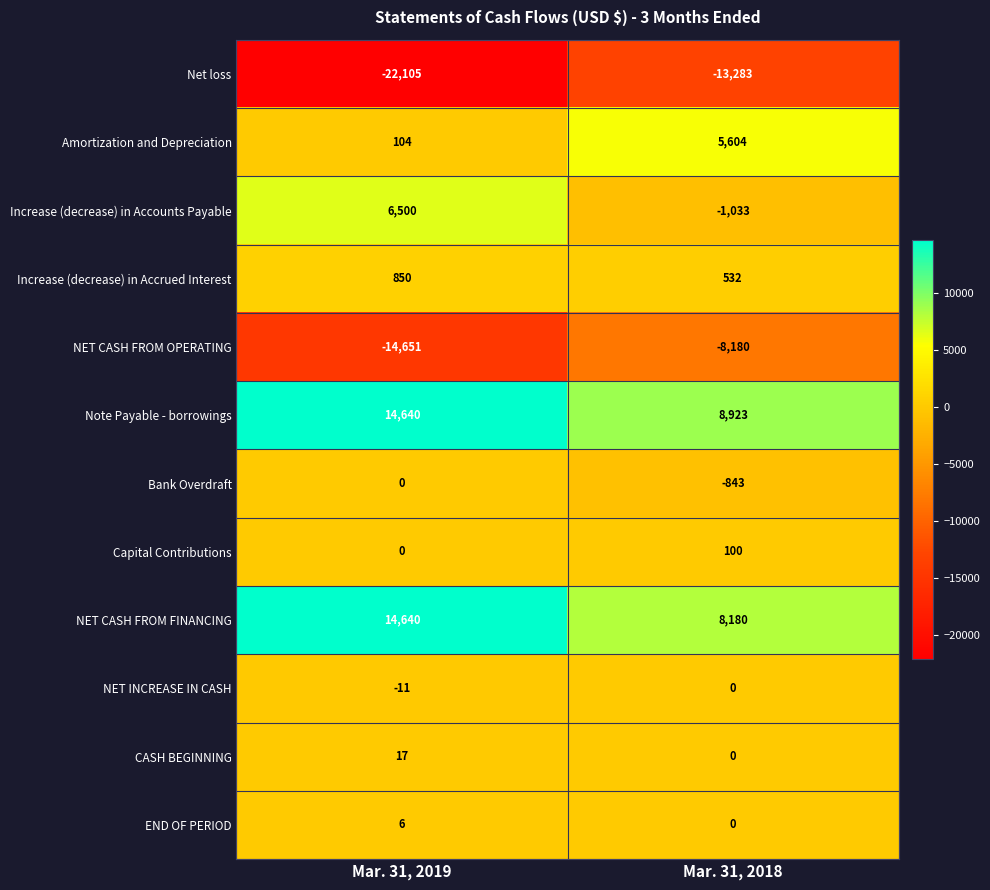

Is the value of CASH BEGINNING at Mar. 31, 2018 greater than the value of Increase (decrease) in Accounts Payable at Mar. 31, 2019?

No